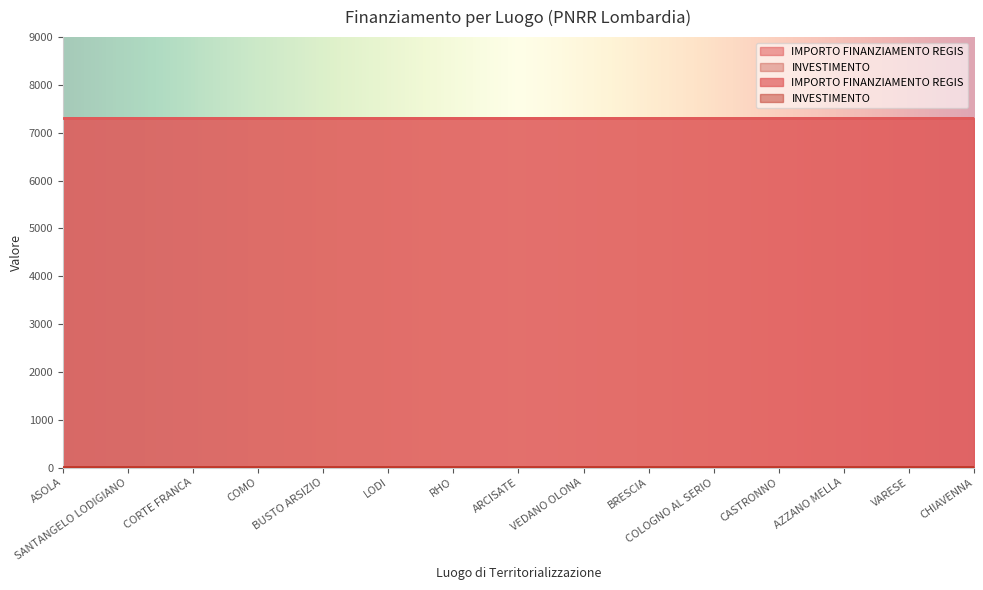

Rank the series at LODI from highest to lowest value.

IMPORTO FINANZIAMENTO REGIS, INVESTIMENTO